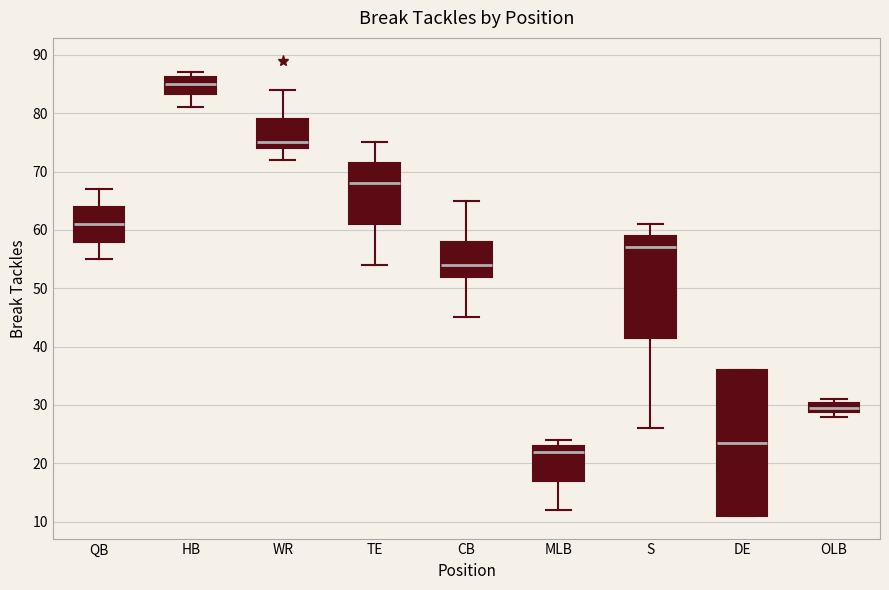

Which box has the lowest median line?

MLB